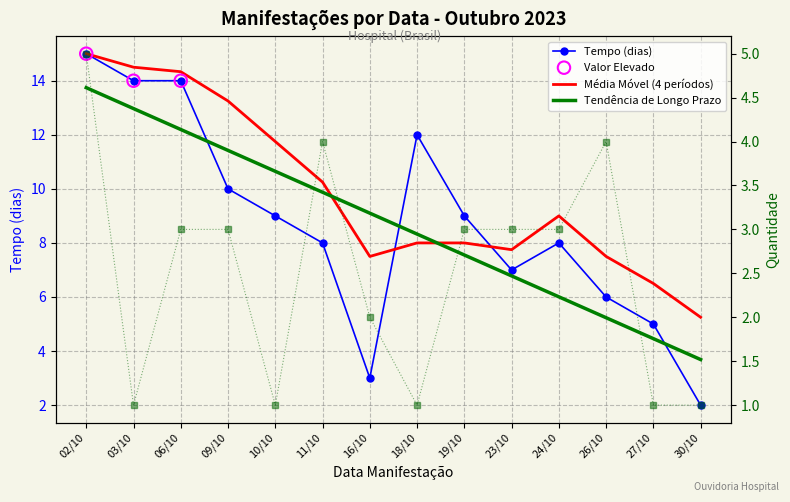

Which series has the widest spread of Y values?

Tempo